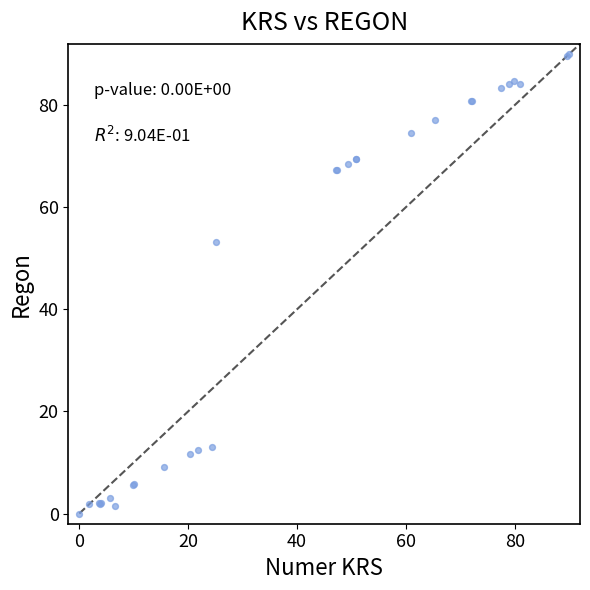

What Y value in the scatter plot is closest to 45?

53.2